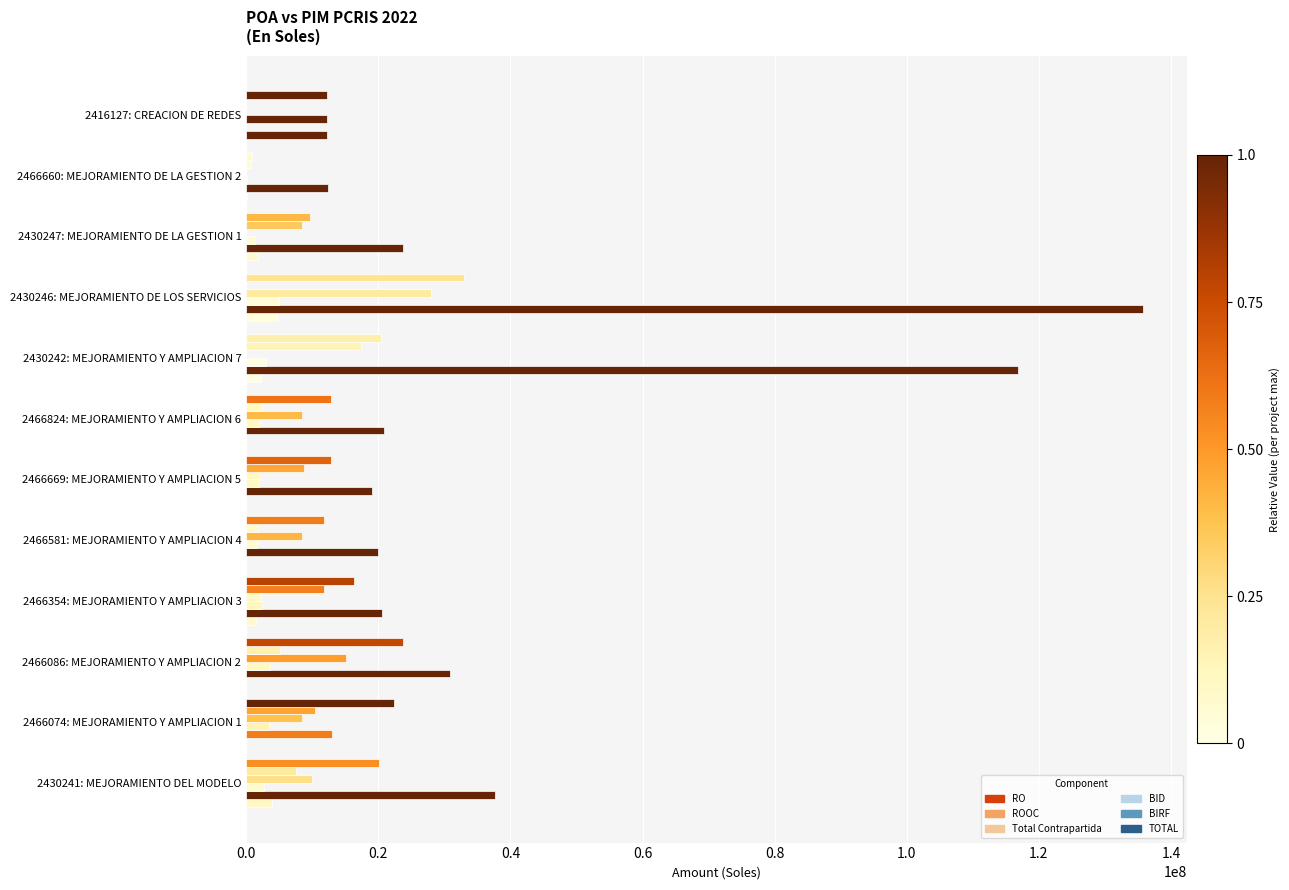

How many series are shown in this chart?

6